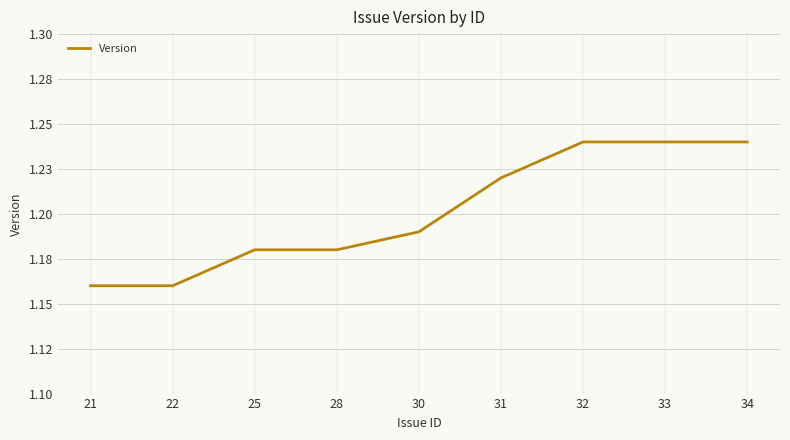

Which label corresponds to the smallest value in the chart?

21